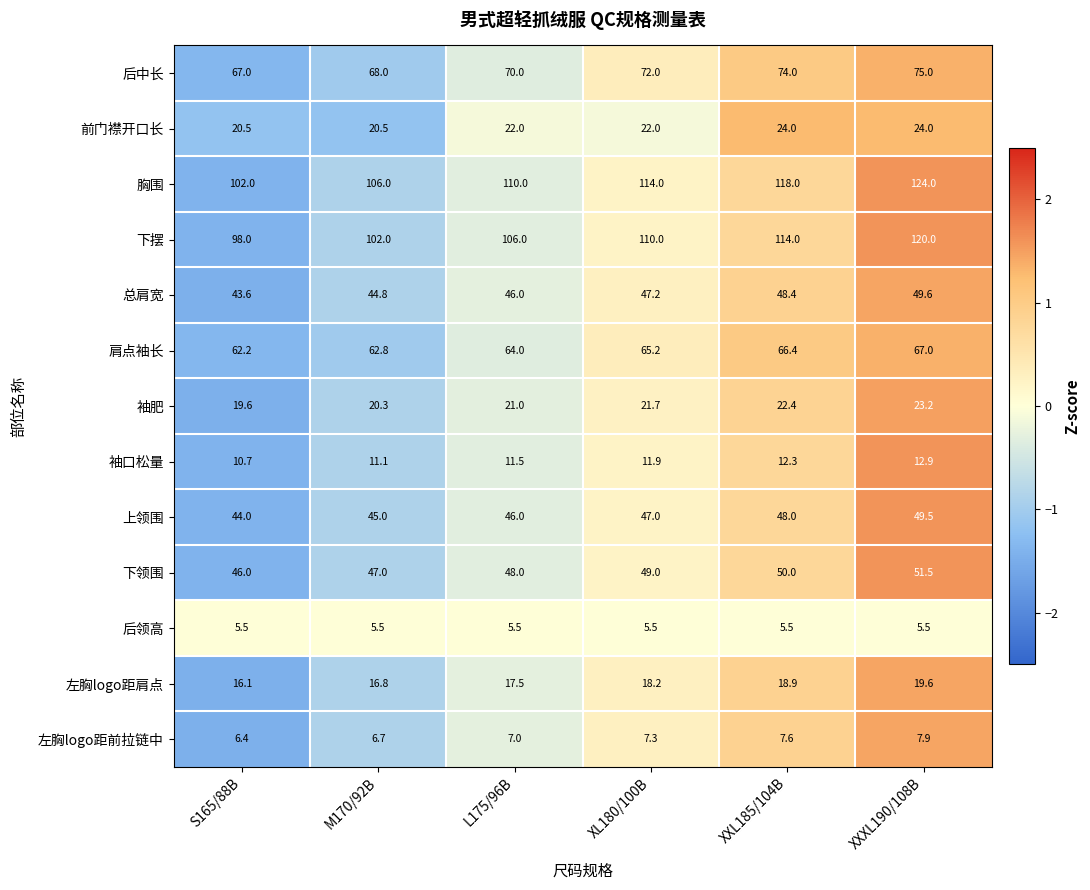

What is the difference between the second highest and minimum values in the 胸围 series?

16.0